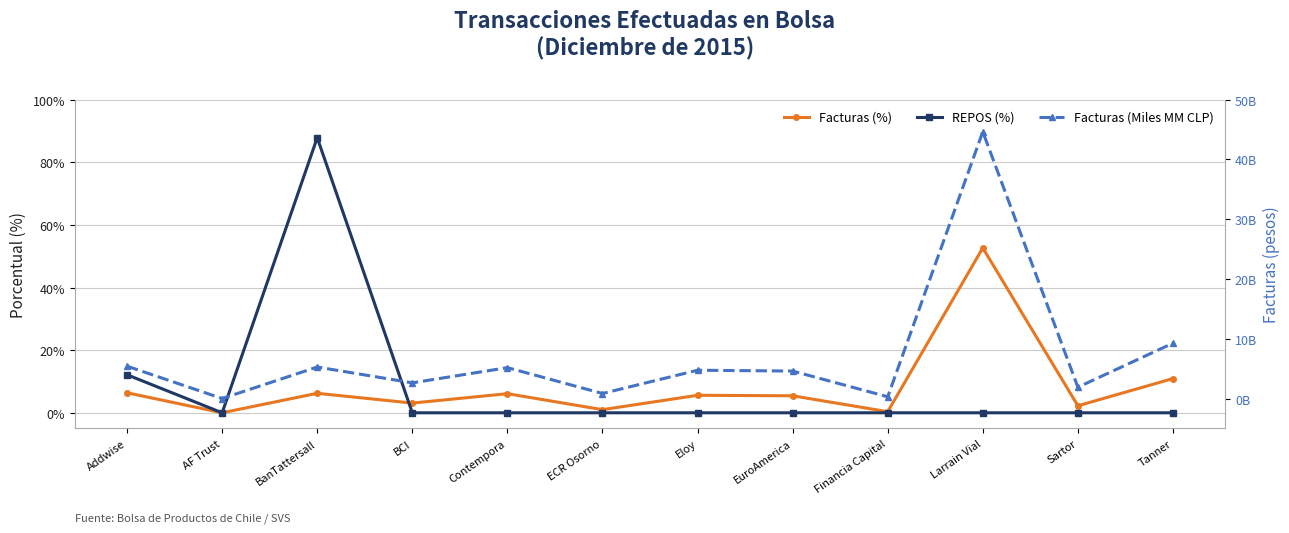

True or false: REPOS (%) and Facturas (%) intersect in this chart.

True